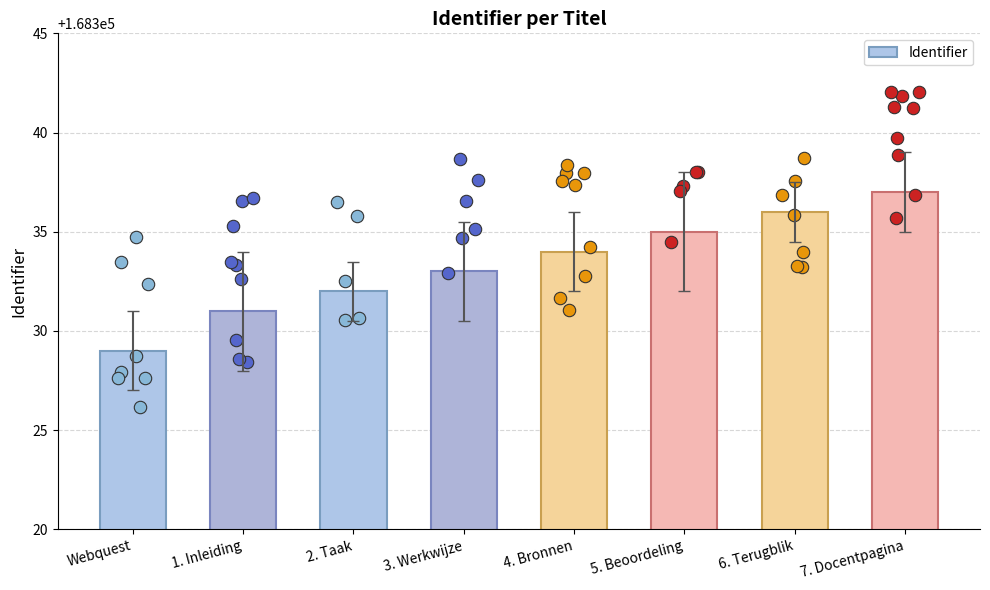

Between 3. Werkwijze and 1. Inleiding, which is larger?

3. Werkwijze